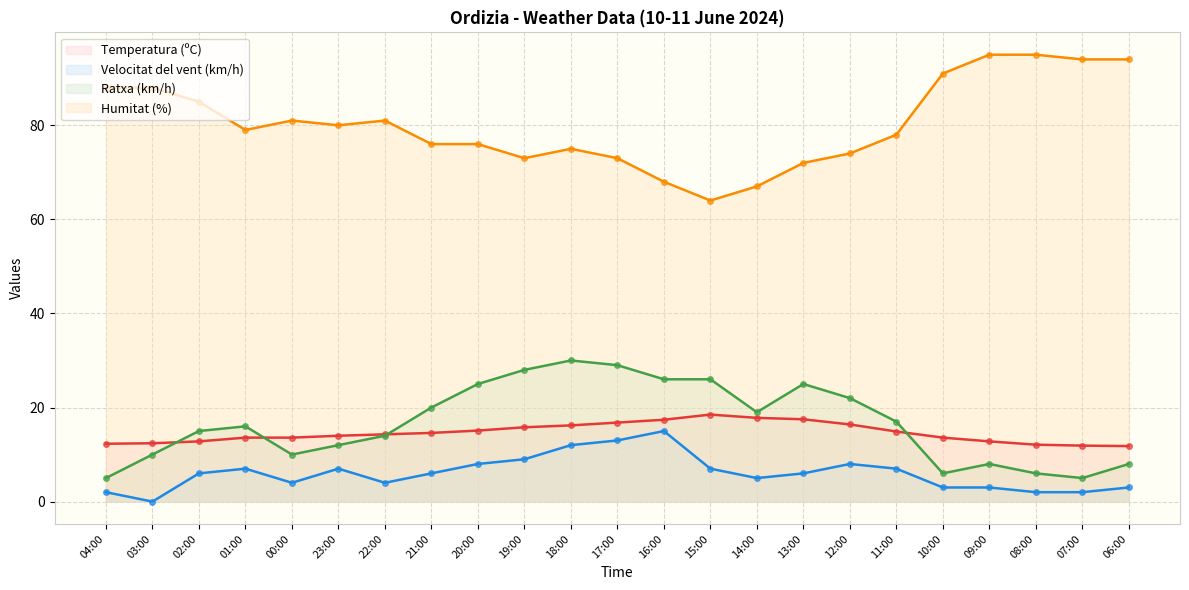

Which label corresponds to the smallest value in the chart?

03:00